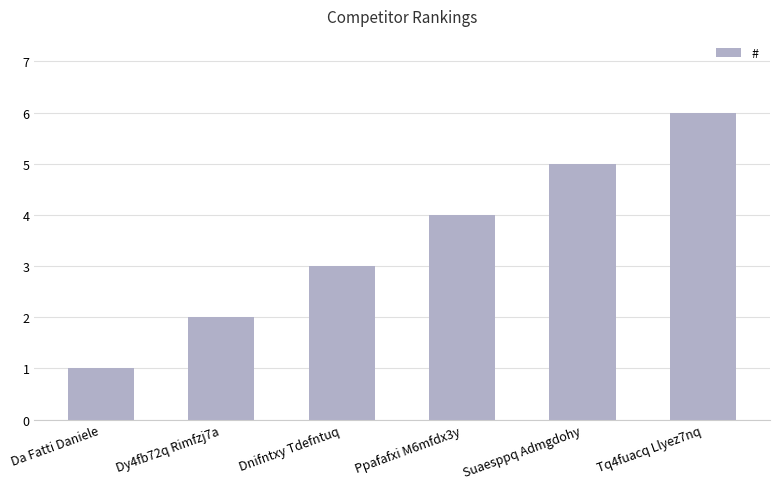

Which has a higher value, Tq4fuacq Llyez7nq or Dy4fb72q Rimfzj7a?

Tq4fuacq Llyez7nq